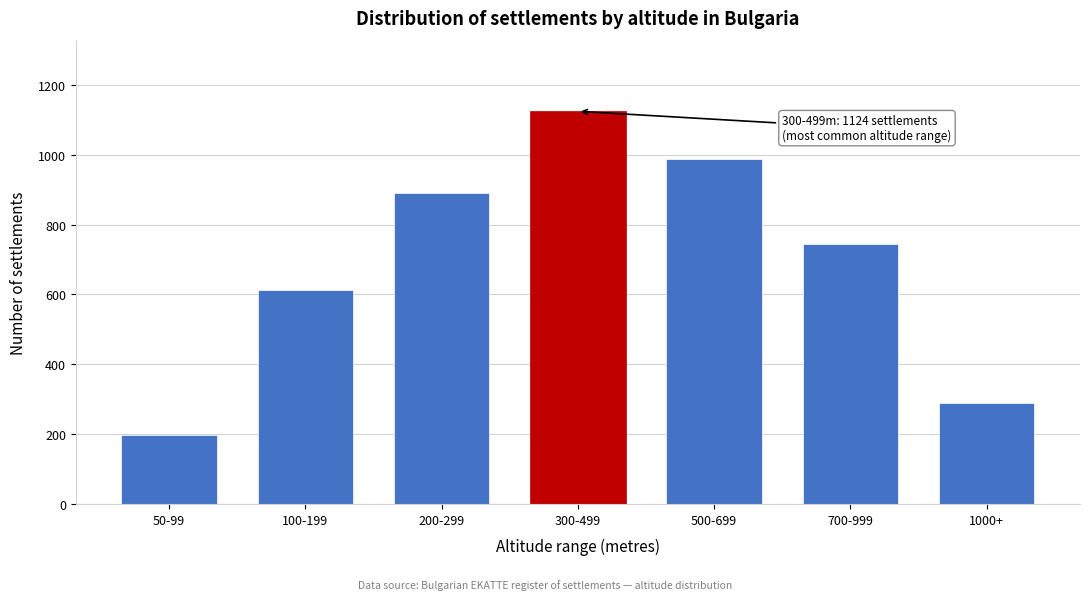

Reading left to right, list all the values displayed in this chart.

198	612	890	1124	987	743	289